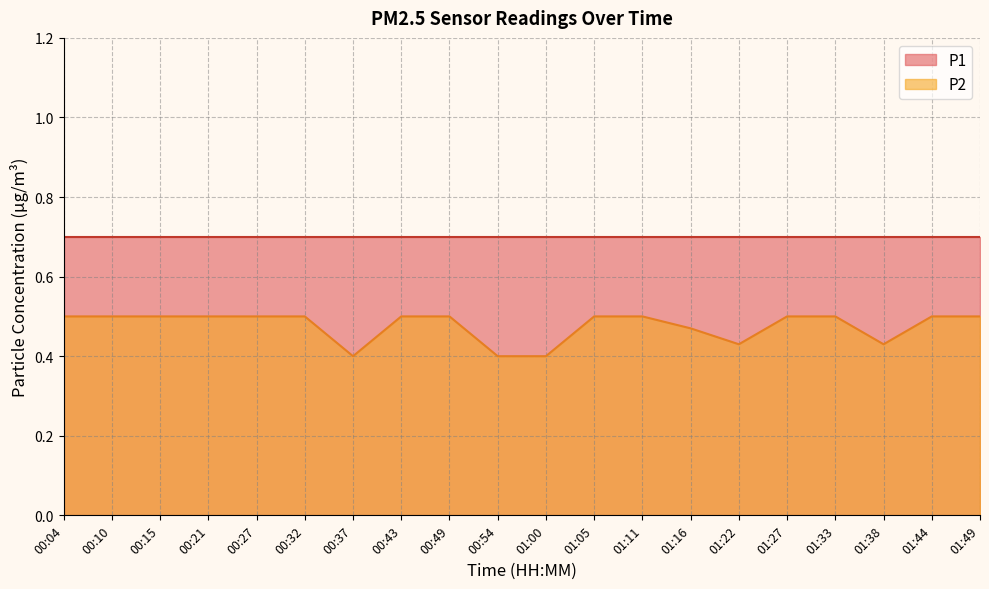

What value does the data have at 00:21?

0.5